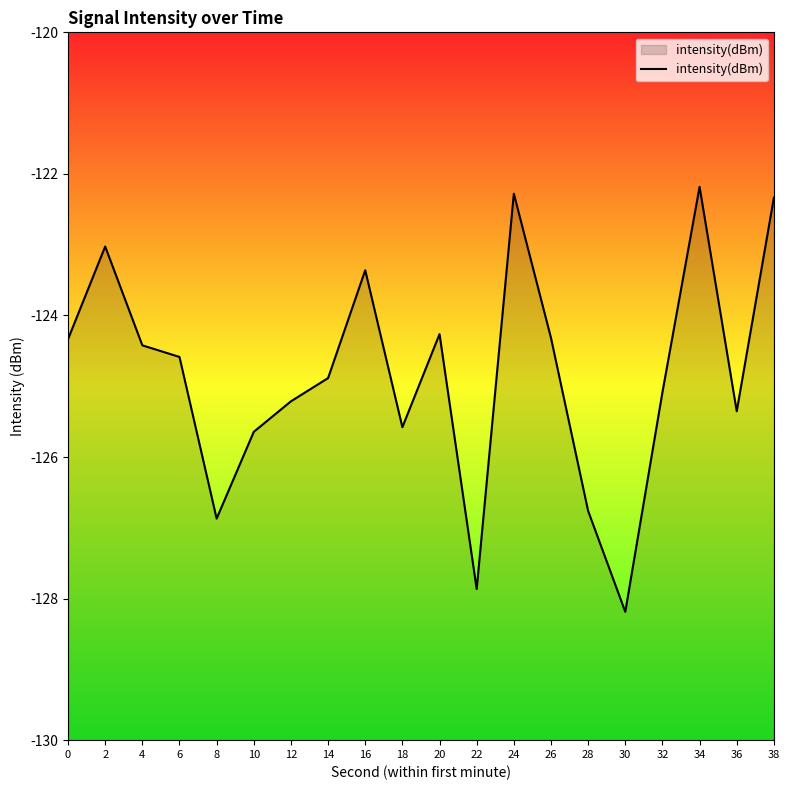

What is the difference between the values at 8 and 16?

3.5